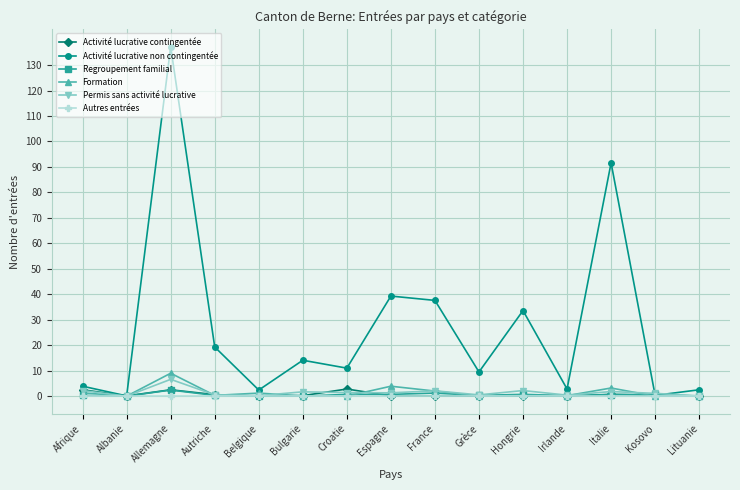

Which label corresponds to the largest value in the chart?

Allemagne